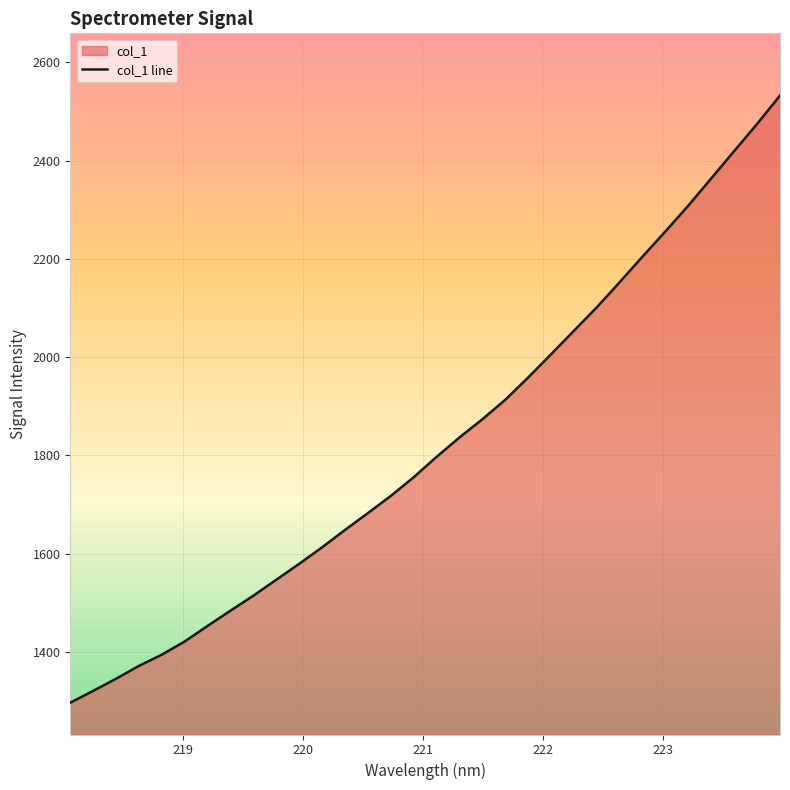

Reading right to left, list all the values displayed in this chart.

2532.4	2474.7	2419.6	2364.1	2308.8	2256.3	2205.1	2152.9	2101.8	2053.9	2006.2	1958.8	1913.4	1873.8	1836.7	1797.3	1755.8	1717.7	1682.7	1648.4	1613.0	1579.4	1547.0	1514.5	1484.0	1452.9	1421.2	1394.3	1371.4	1345.2	1320.4	1296.4